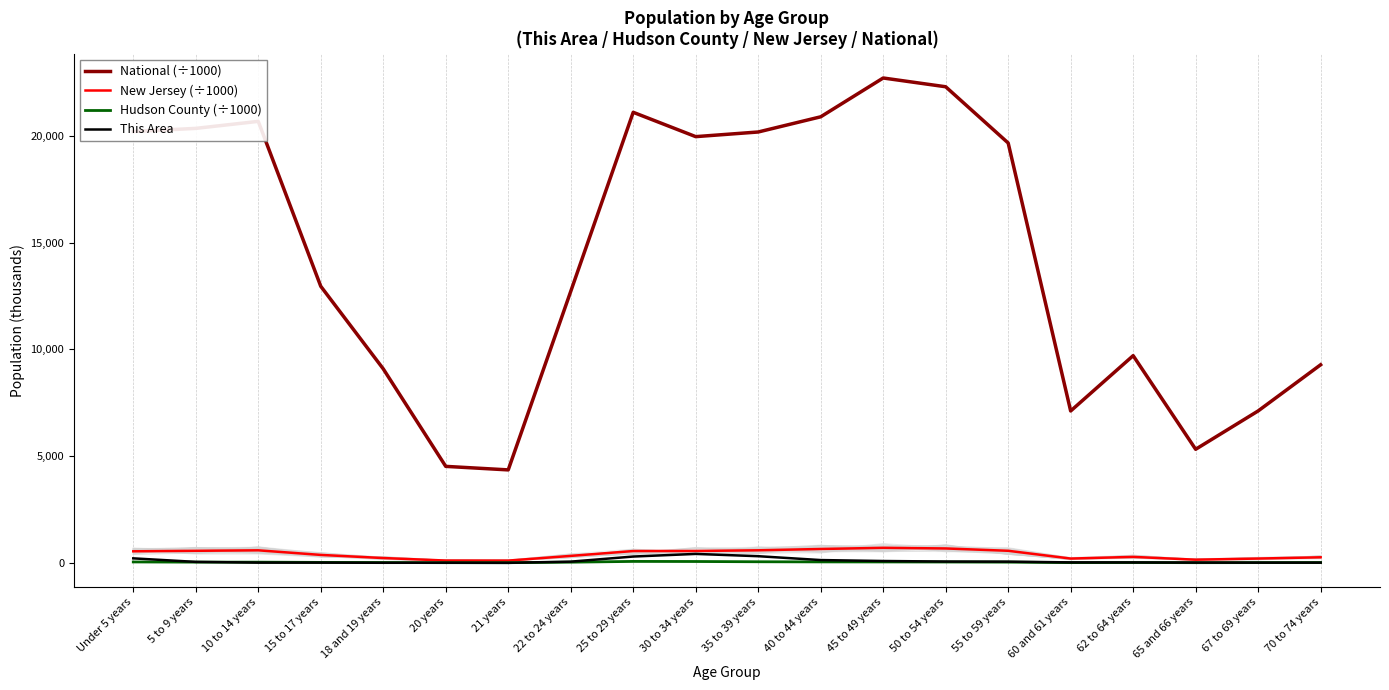

True or false: New Jersey (÷1000) and This Area cross at least once.

False